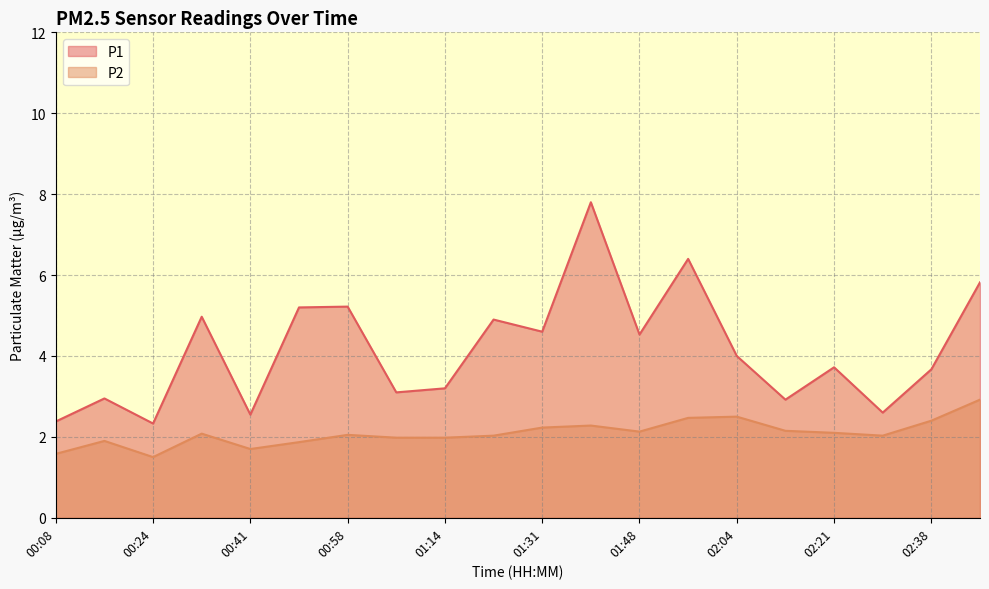

At which category is the sum across all series the highest?

01:39